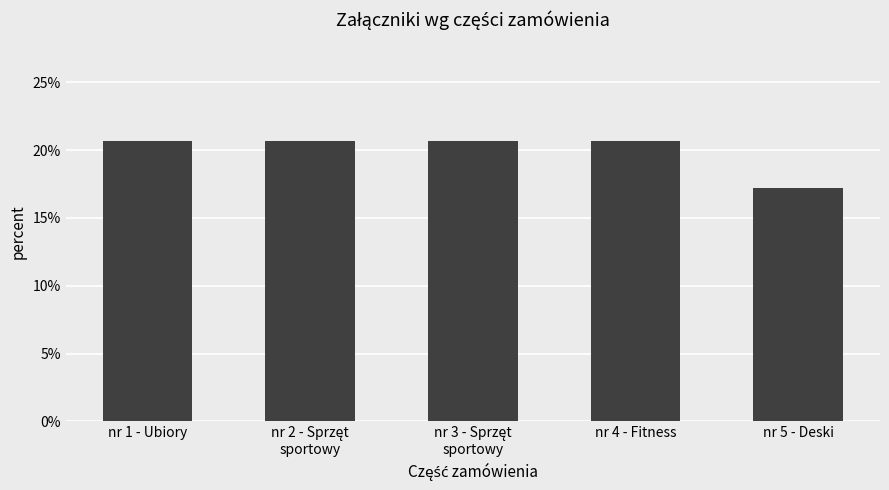

How many bars are there in total?

5